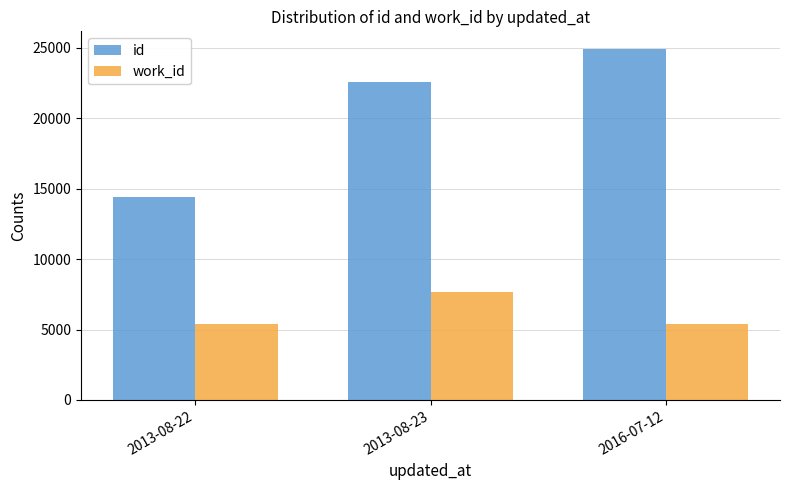

Rank the series by their maximum value, from highest to lowest.

id, work_id